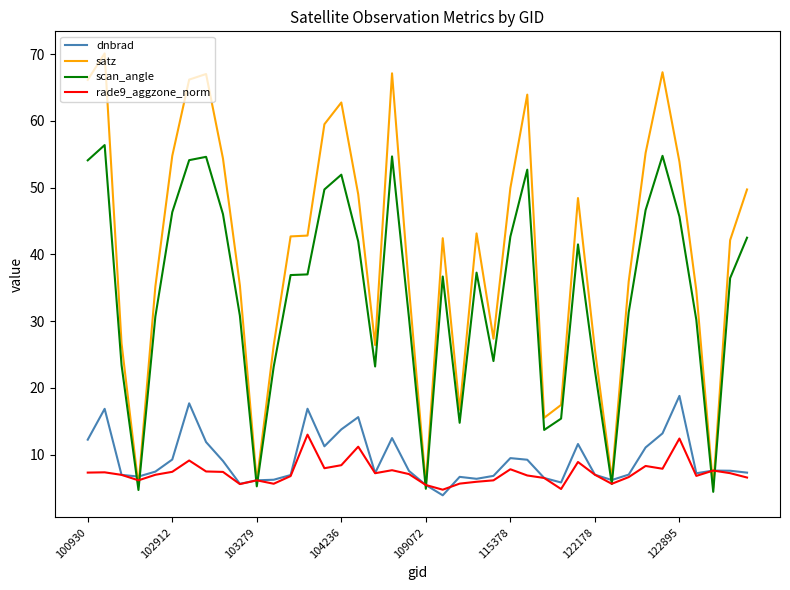

What is the minimum value shown in the chart?

3.9